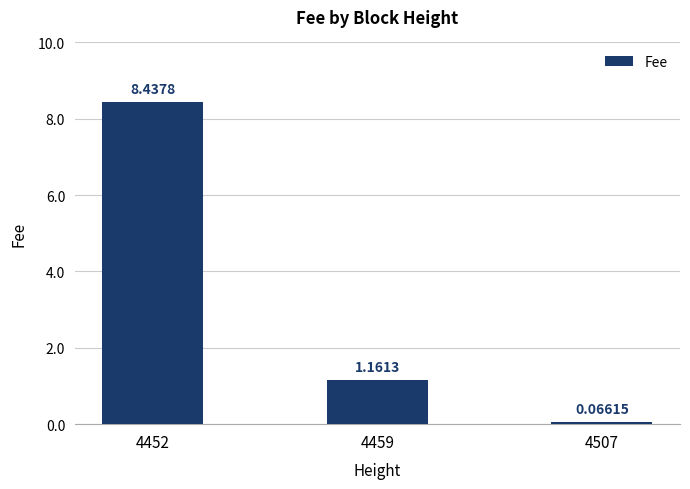

What is the average value?

3.2